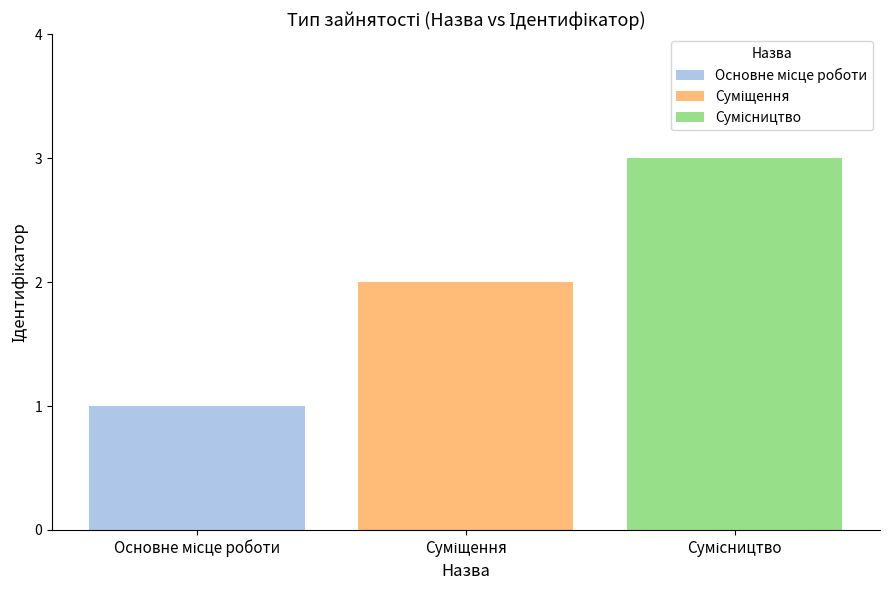

What is the maximum value shown in the chart?

3